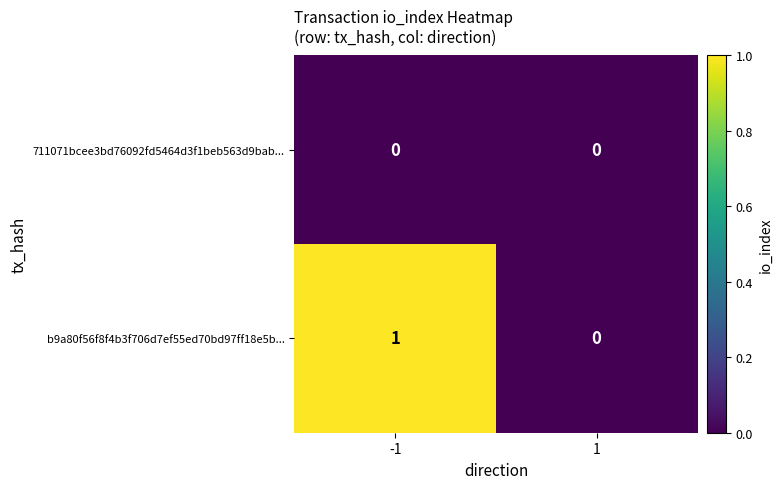

Reading right to left, list all the values displayed in this chart.

711071bcee3bd76092fd5464d3f1beb563d9bab...: 1=0	-1=0
b9a80f56f8f4b3f706d7ef55ed70bd97ff18e5b...: 1=0	-1=1